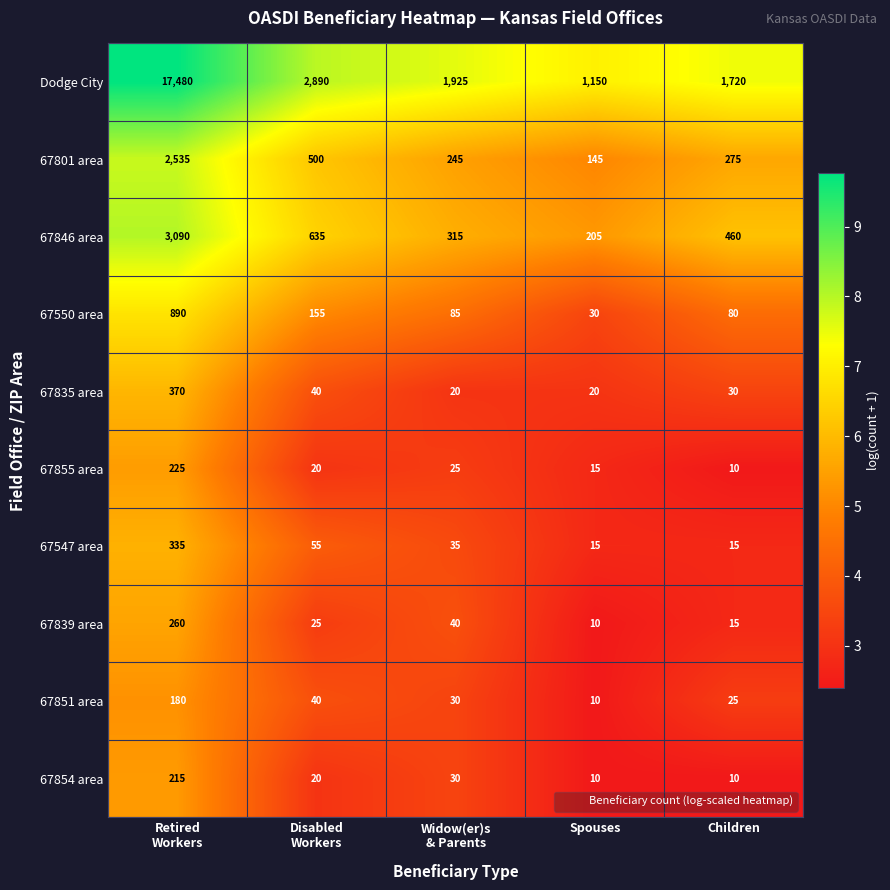

What is the sum of all 67851 area values?

285